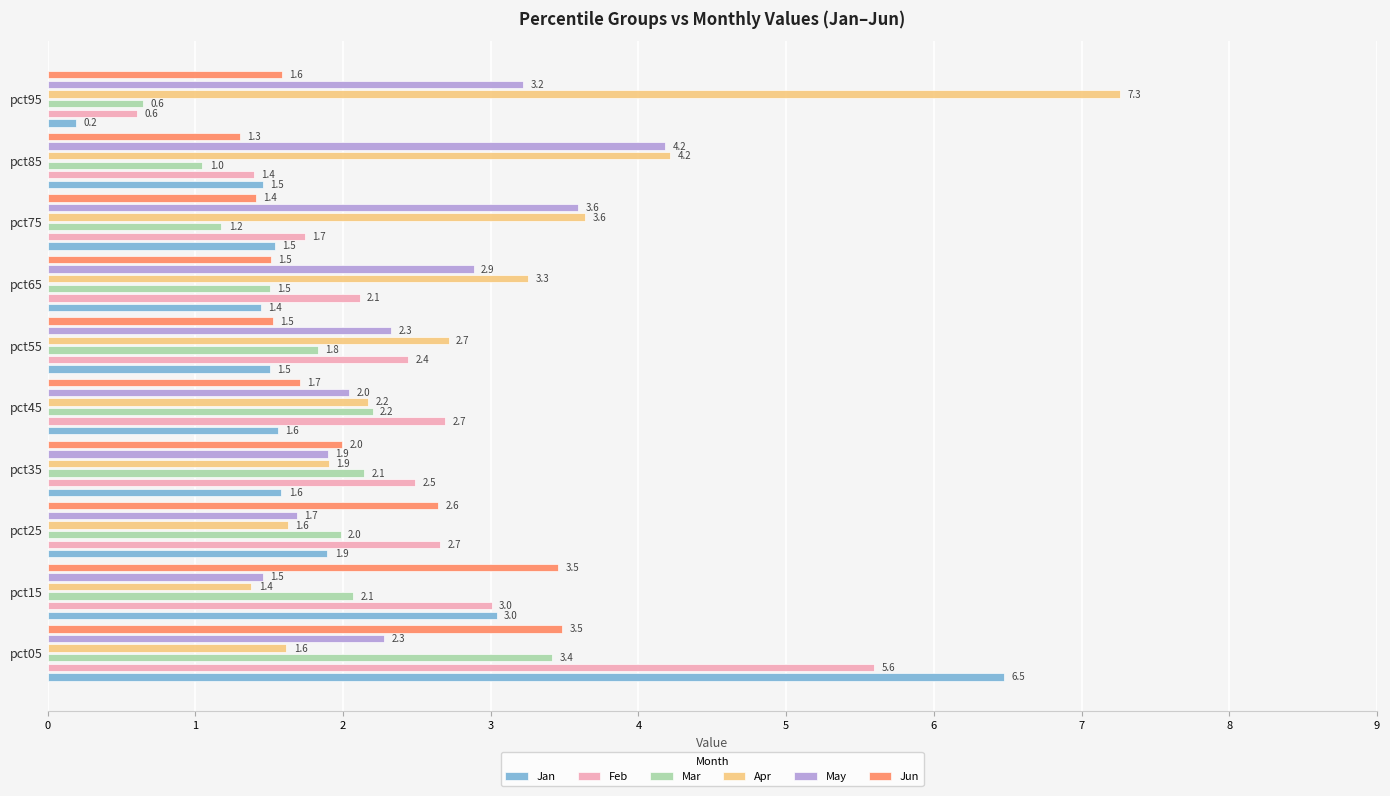

What is the sum of the Apr values at pct95 and pct85?

11.5